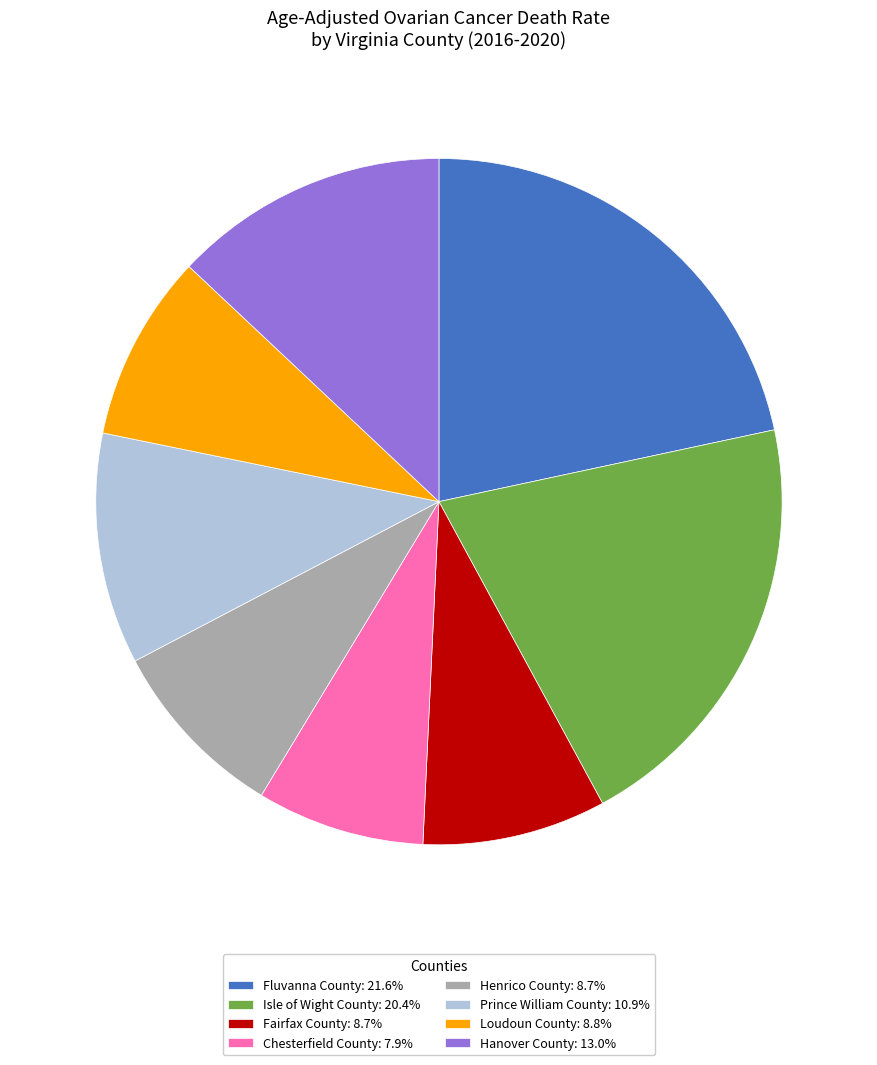

Do Loudoun County: 8.8% and Isle of Wight County: 20.4% together represent more than half of the pie?

No